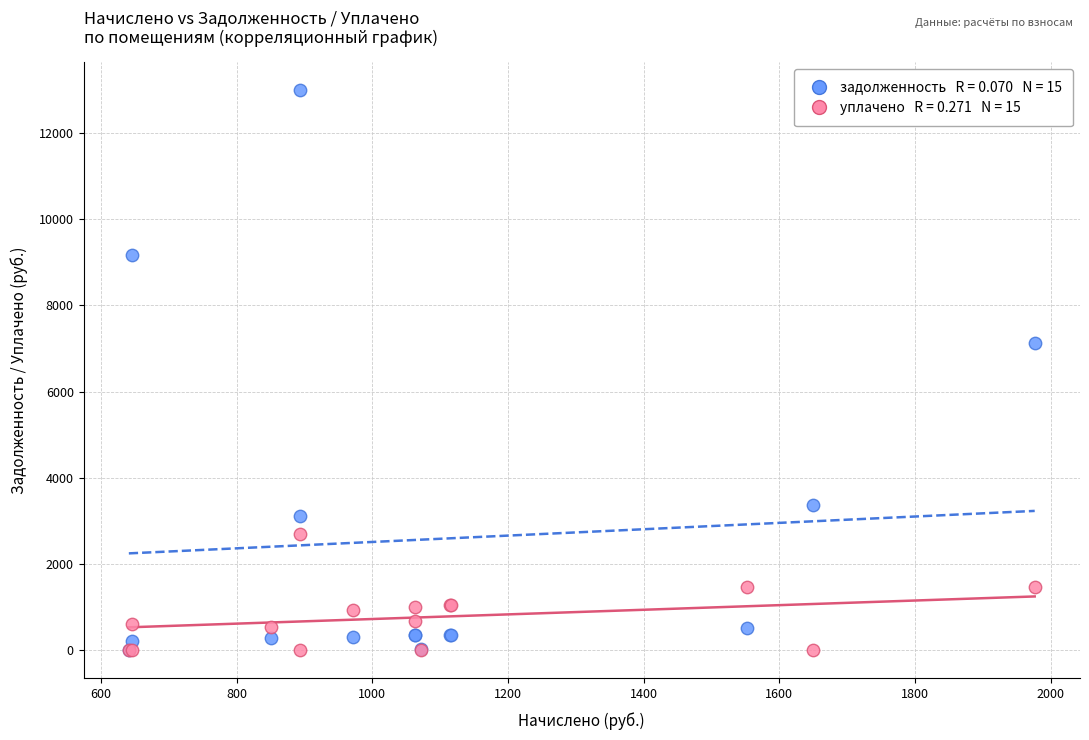

Across all series, what Y value is closest to 6490?

7124.8